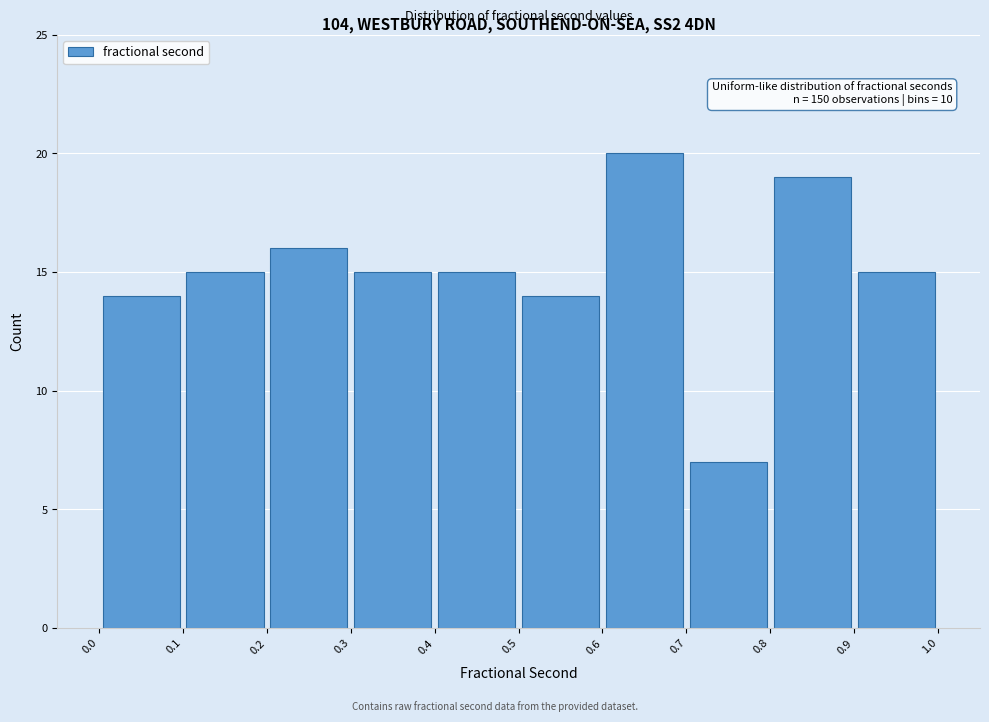

Over which range of the x-axis is the bar tallest?

0.6 to 0.7